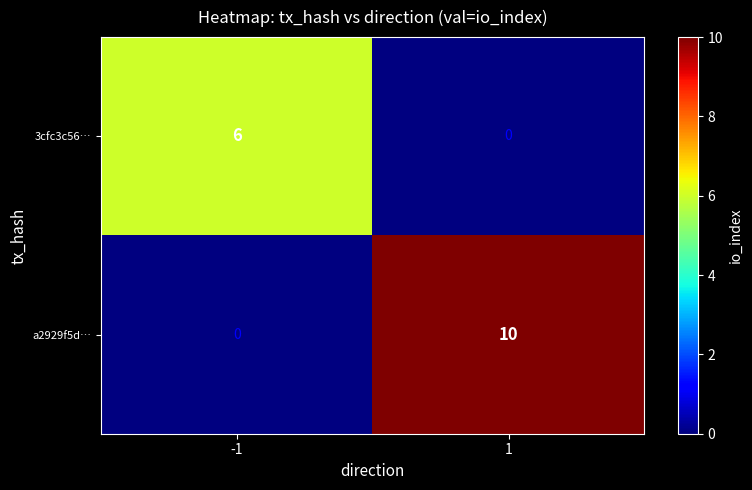

What is the maximum value shown in the chart?

10